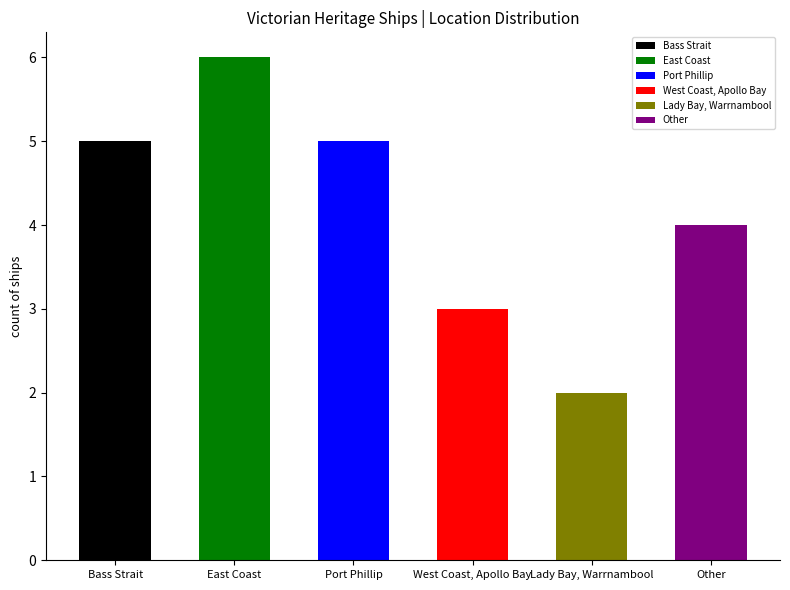

Between East Coast and Other, which is larger?

East Coast